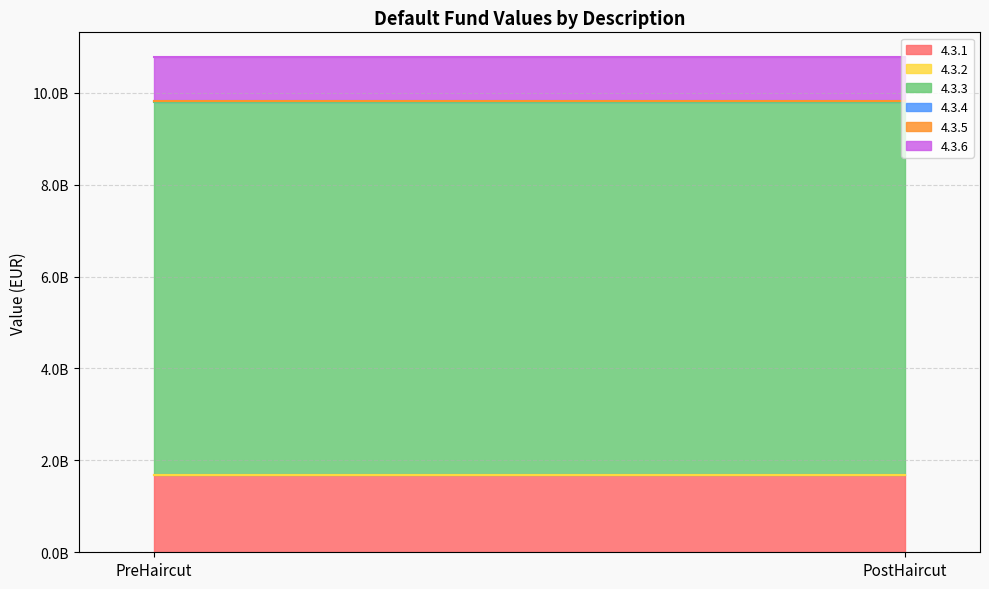

What is the average value of the 4.3.5 series?

3310000